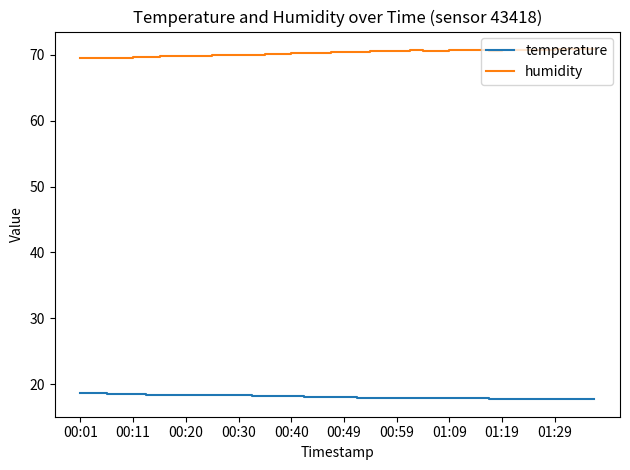

How many distinct data groups are displayed?

2